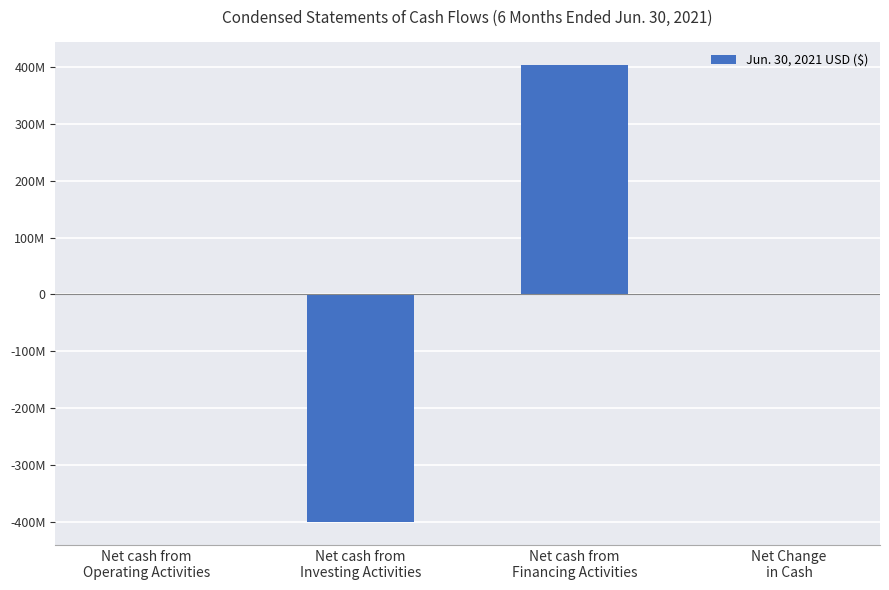

Rank the categories by value from lowest to highest.

Net cash from
Investing Activities, Net cash from
Operating Activities, Net Change
in Cash, Net cash from
Financing Activities